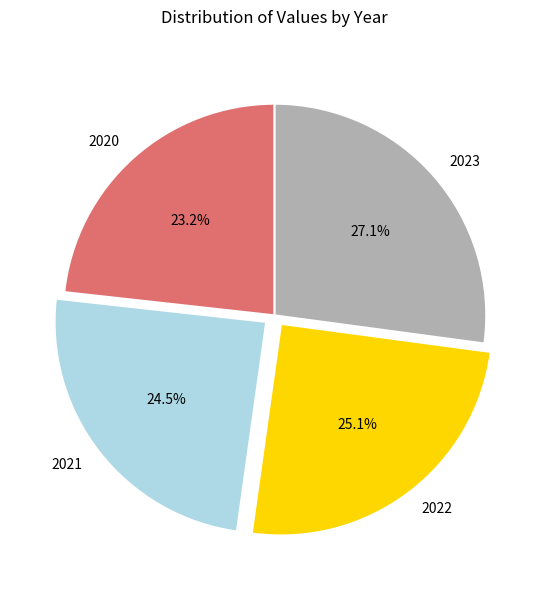

Count the number of slices in the pie.

4